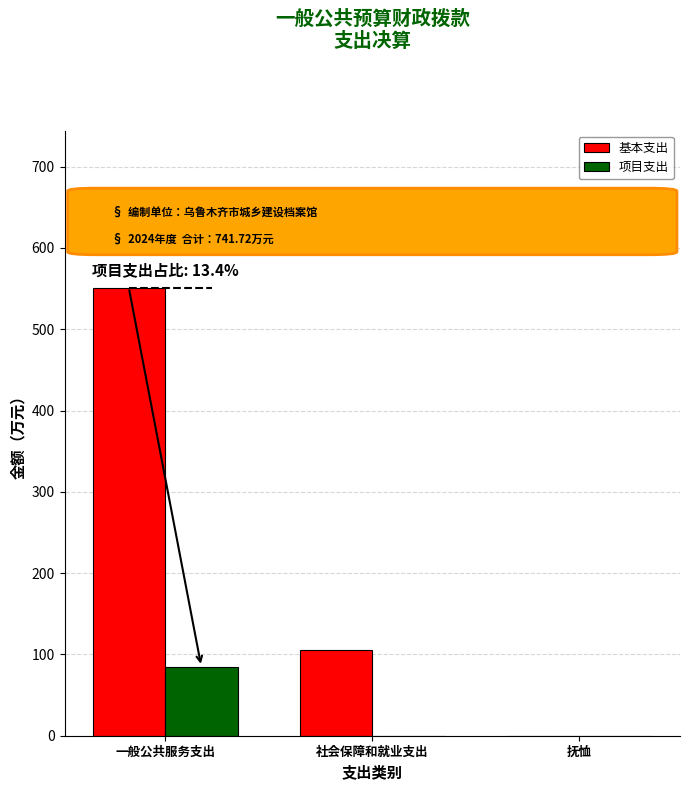

What is the label of the 2nd bar from the right?

社会保障和就业支出